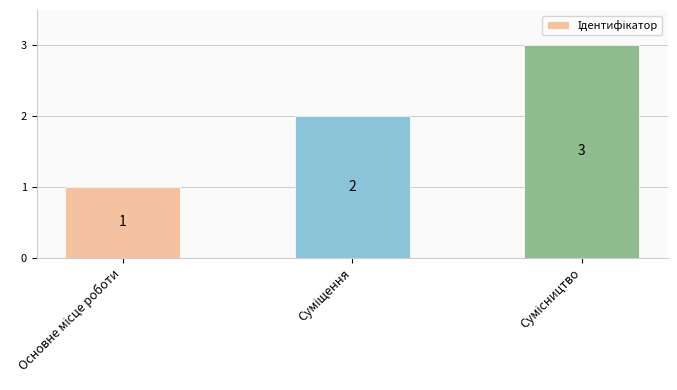

What is the sum of all values?

6